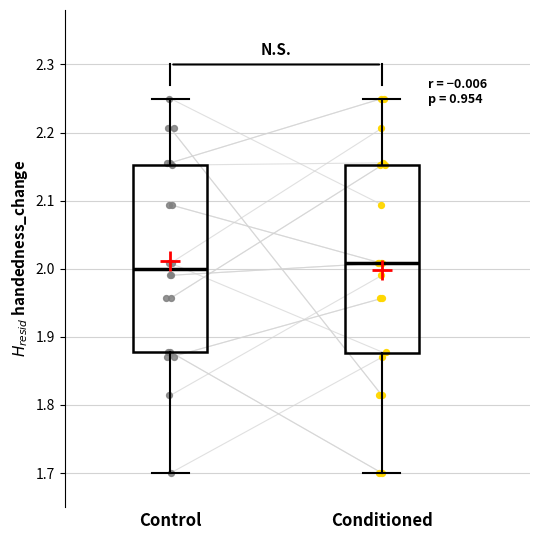

Reading left to right, transcribe this box plot: for each box, give where its median line is, the range the box spans, and where its two whiskers end, as read against the y-axis. The values are not printed on the chart, so give them approximately, as read against the axis.

Control: median 2.00, box 1.88 to 2.15, whiskers 1.70 to 2.25
Conditioned: median 2.01, box 1.88 to 2.15, whiskers 1.70 to 2.25